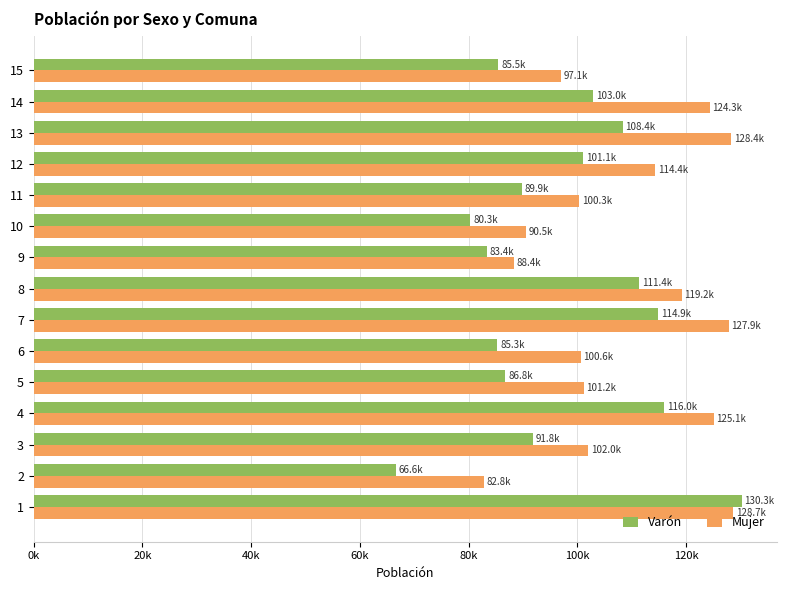

Reading left to right, extract all data points from this chart.

Varón: 130266	66588	91816	116001	86799	85315	114937	111433	83445	80339	89870	101089	108360	102979	85479
Mujer: 128656	82757	101974	125095	101192	100649	127891	119190	88394	90520	100325	114353	128363	124336	97072